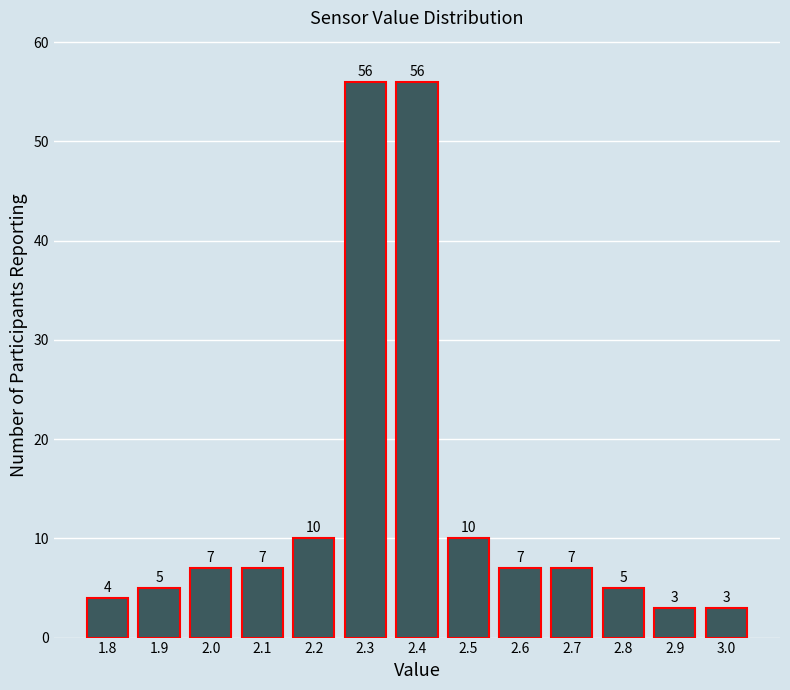

Reading left to right, transcribe all the data shown in this chart.

4	5	7	7	10	56	56	10	7	7	5	3	3